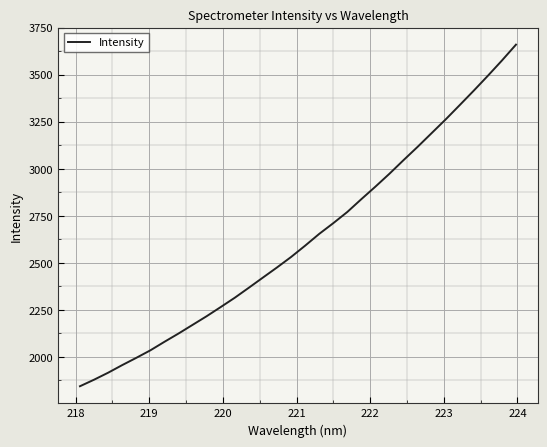

What is the difference between the maximum and minimum values?

1816.3